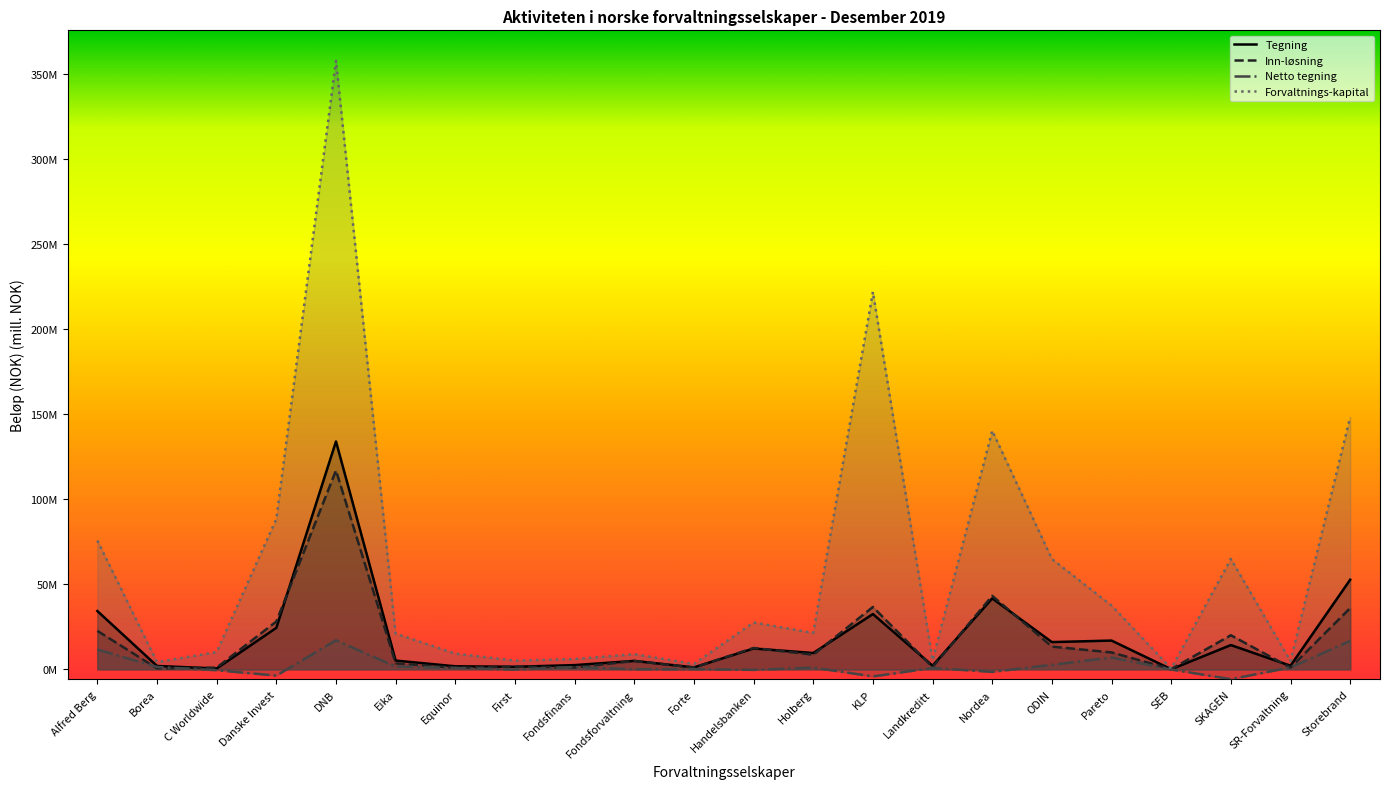

What is the sum of all Forvaltnings-kapital values?

1327.7